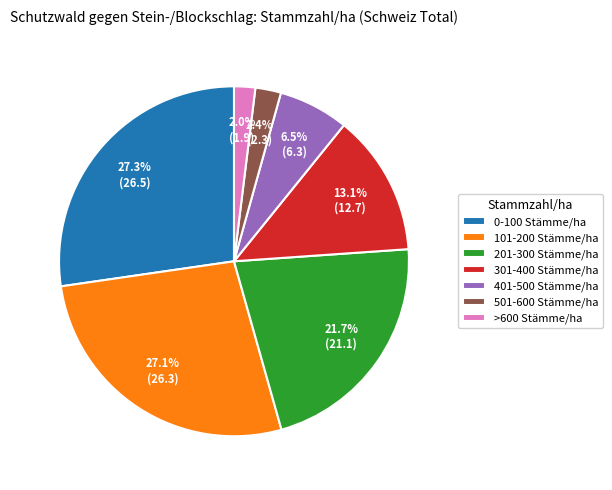

Between 101-200 Stämme/ha and 401-500 Stämme/ha, which is larger?

101-200 Stämme/ha